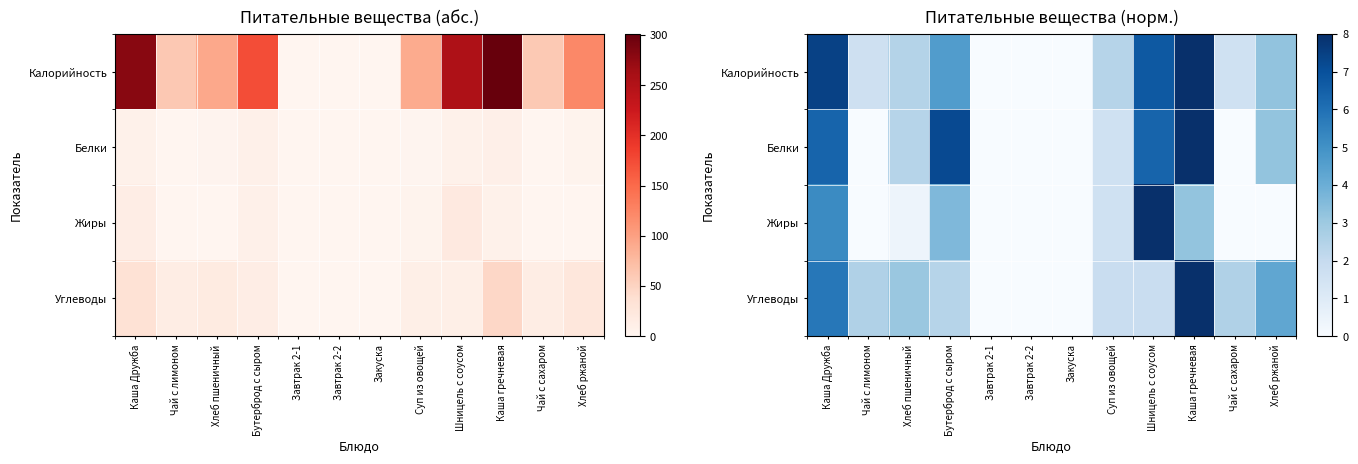

Which series has the largest total across all categories?

Калорийность